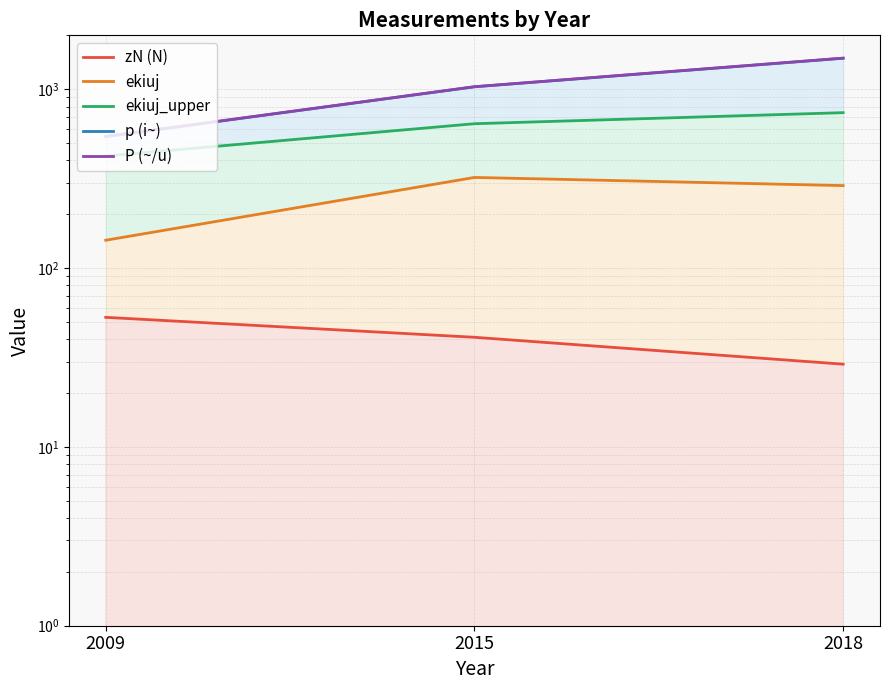

Which label corresponds to the largest value in the chart?

2018